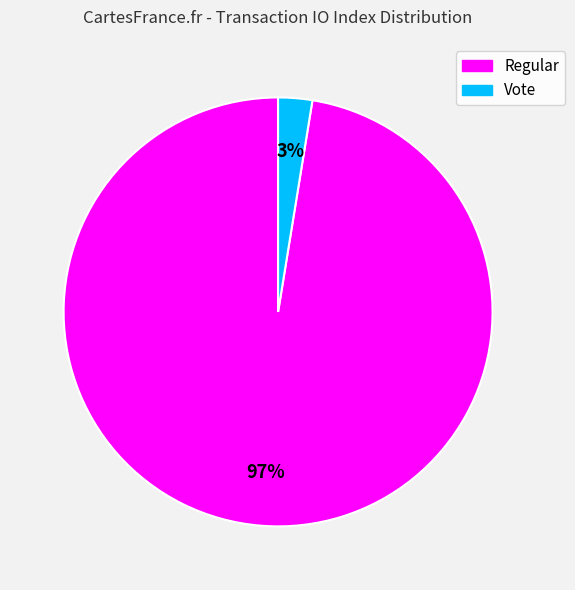

Is there a majority slice in this chart?

Yes